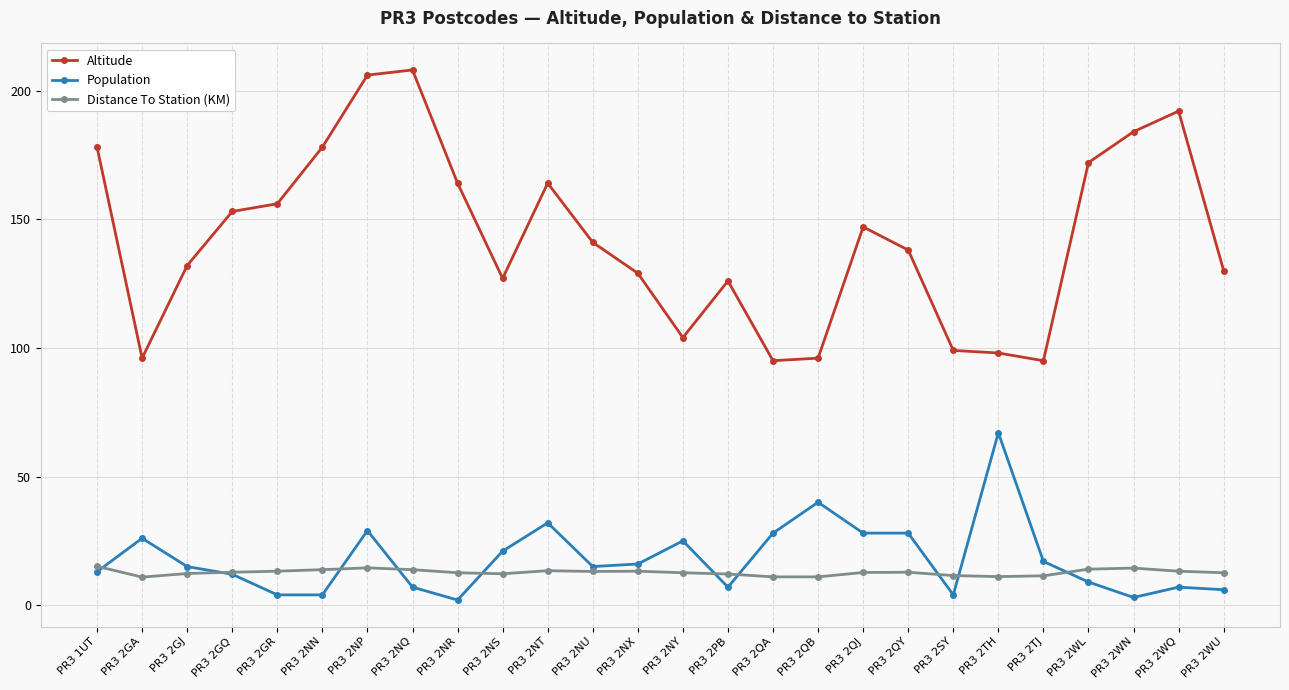

What is the sum of all Population values?

465.0